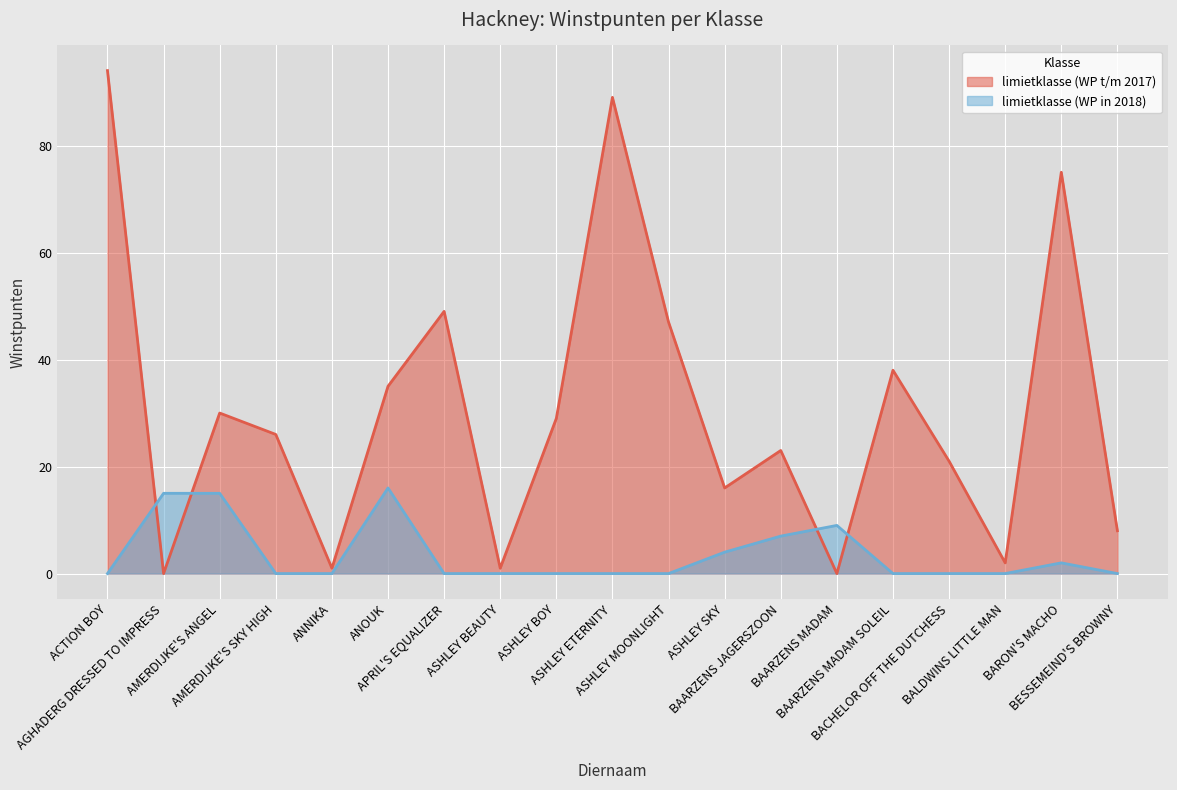

Count the number of data series in this chart.

2